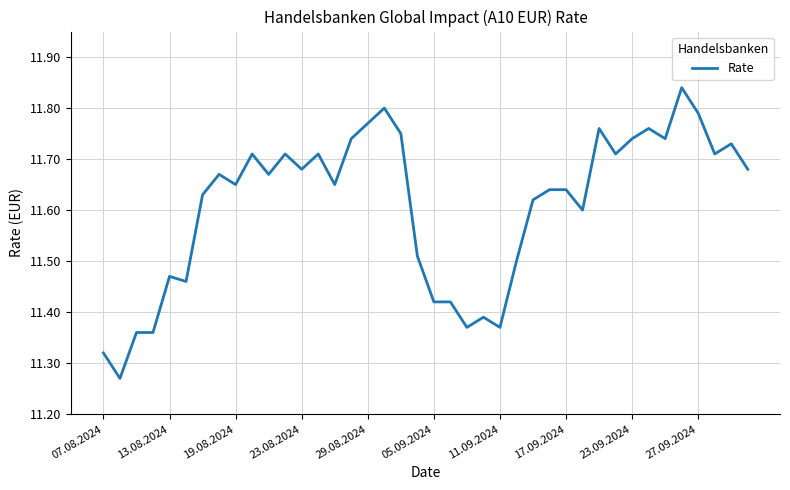

What is the difference between the maximum and minimum values?

0.6